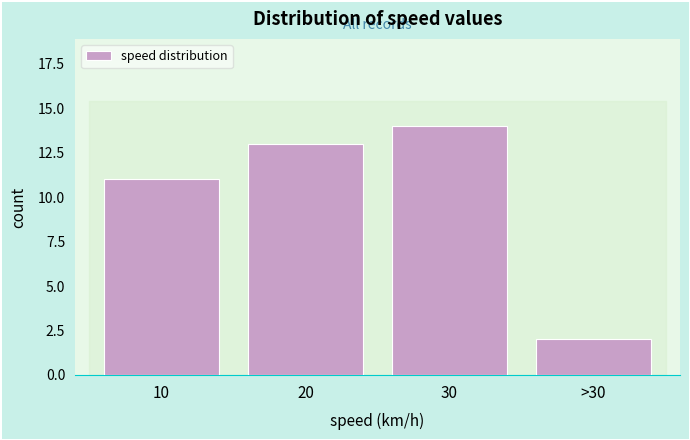

Reading left to right, transcribe all the data shown in this chart.

10=11	20=13	30=14	>30=2